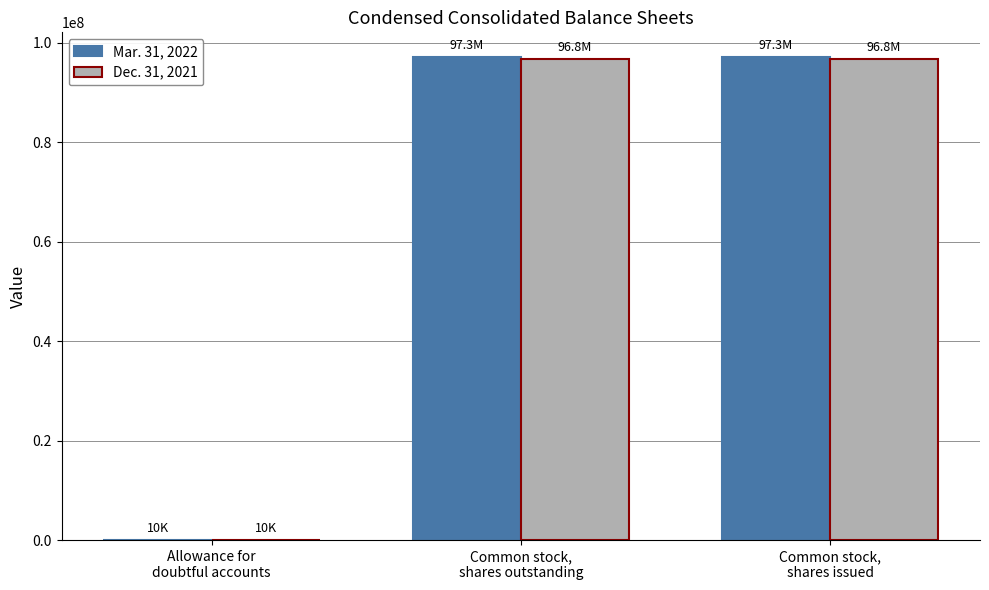

What is the maximum value shown in the chart?

97250520